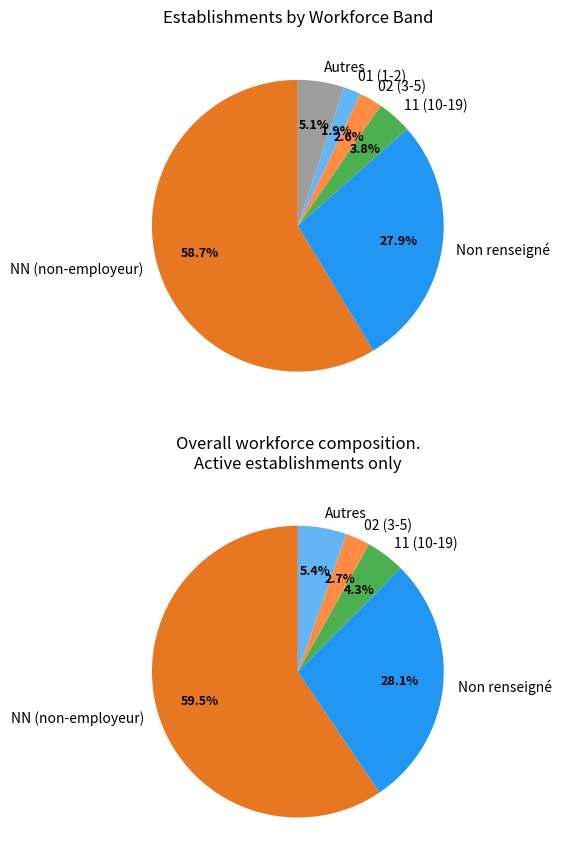

To the nearest percent, what portion does NN represent?

59%